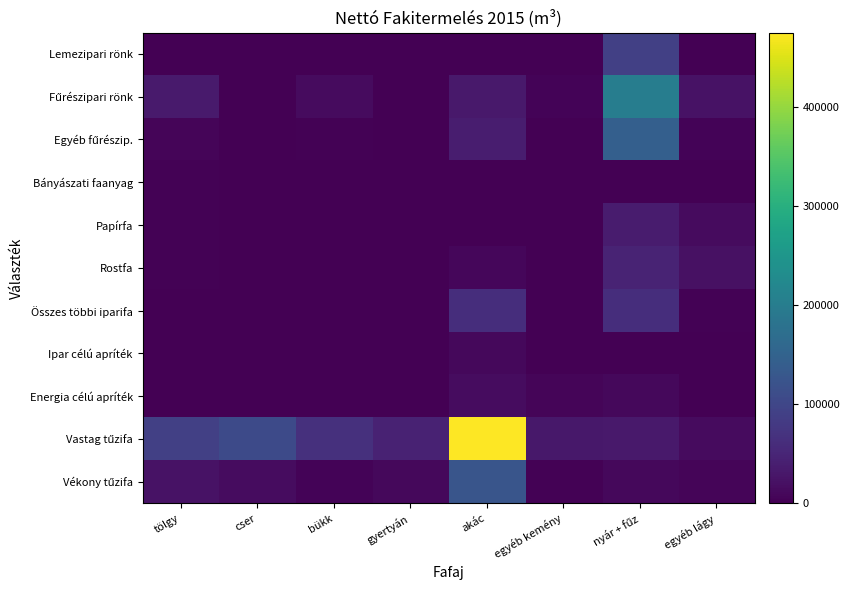

Between tölgy and nyár + fűz, which is larger?

nyár + fűz